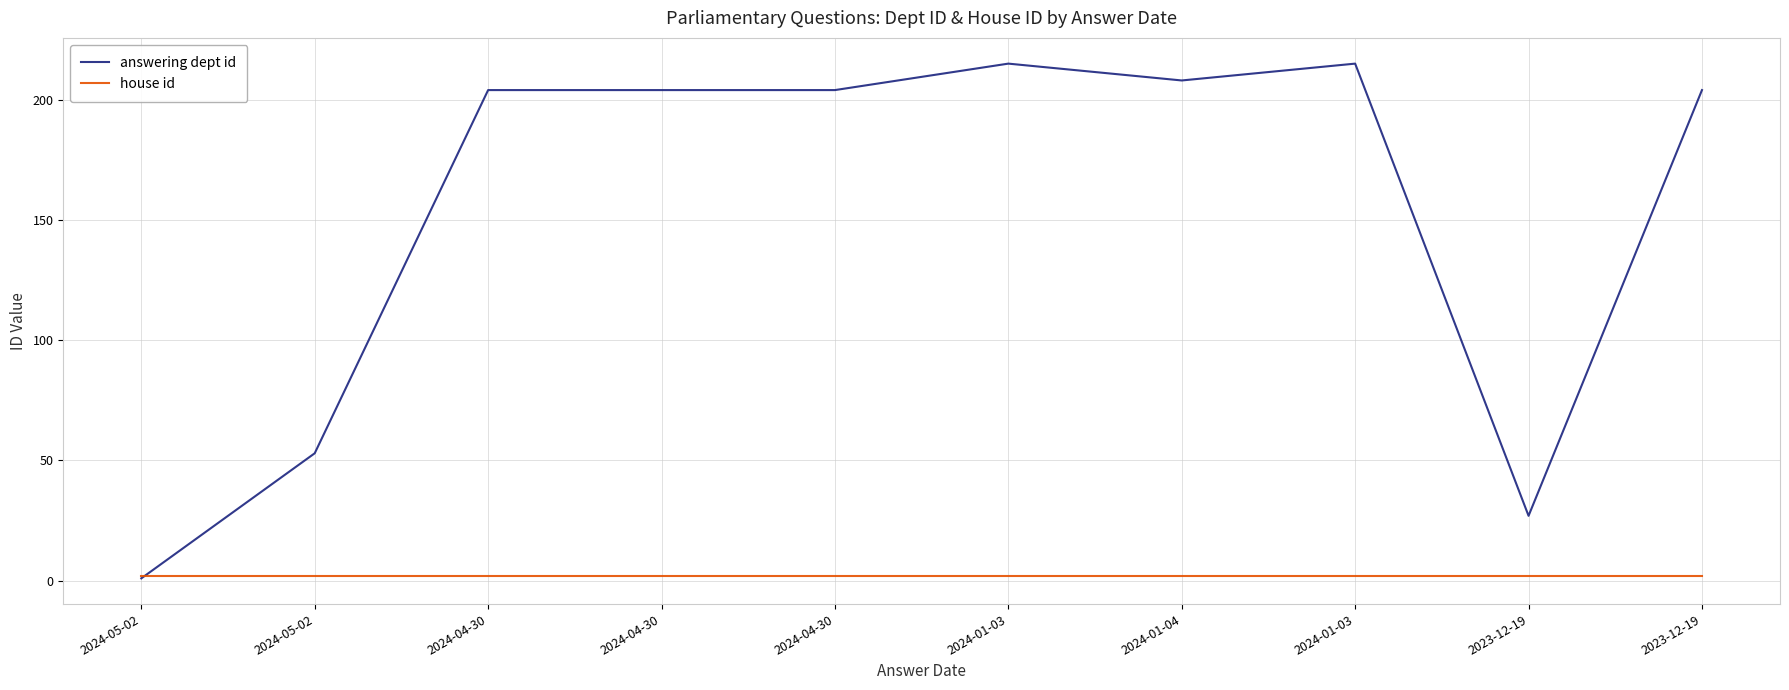

What are all the series names shown in the legend?

answering dept id, house id